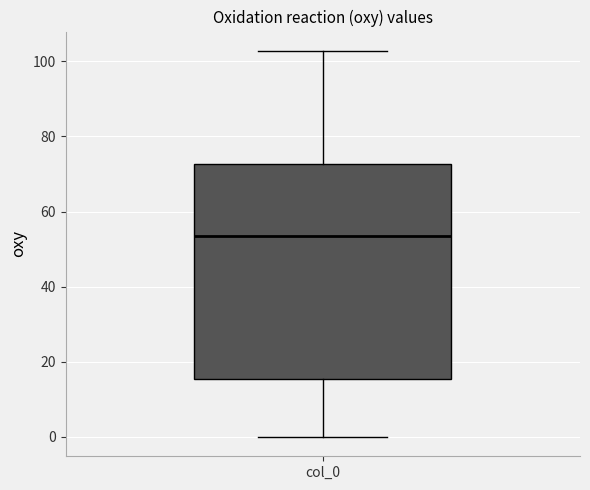

Read this box plot against the y-axis: the position of the median line, the range covered by the box, and the ends of both whiskers. The values are not printed on the chart, so give them approximately, as read against the axis.

median 54, box 16 to 72, whiskers 0 to 102